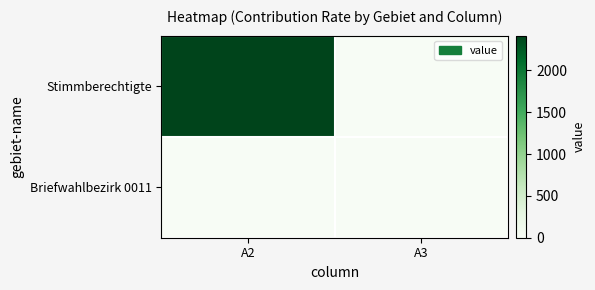

Count the number of data series in this chart.

2